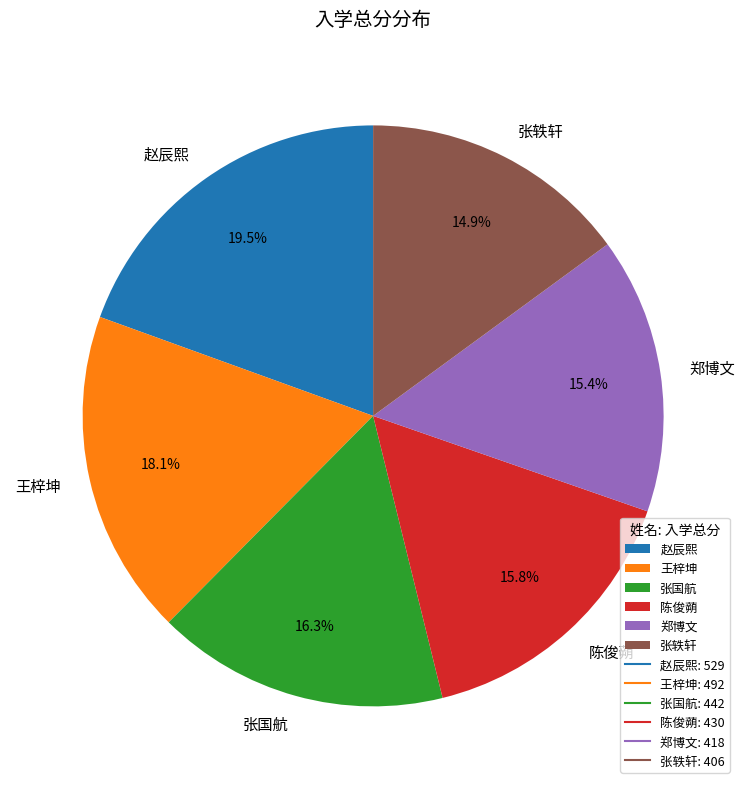

Which slice is the largest?

赵辰熙